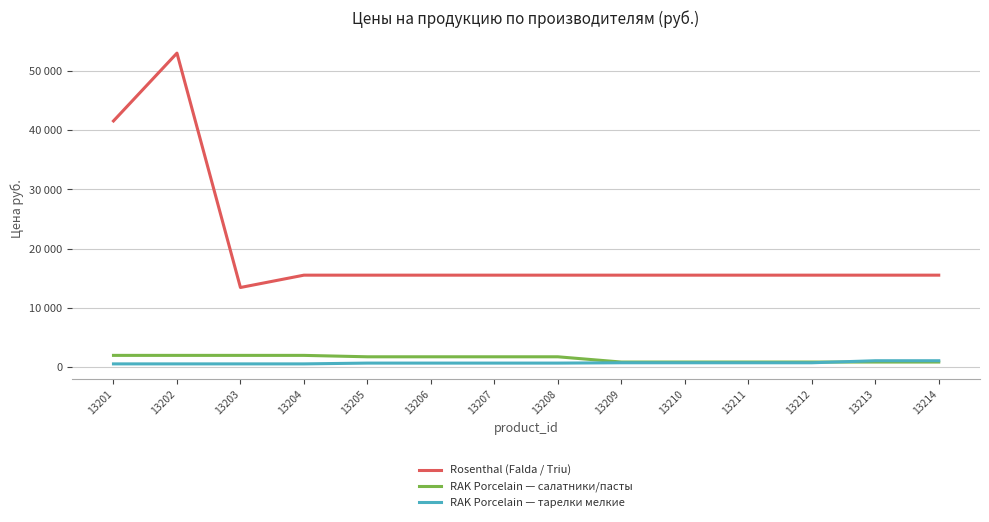

What is the value of the RAK Porcelain — тарелки мелкие point at the 14th from the left?

1070